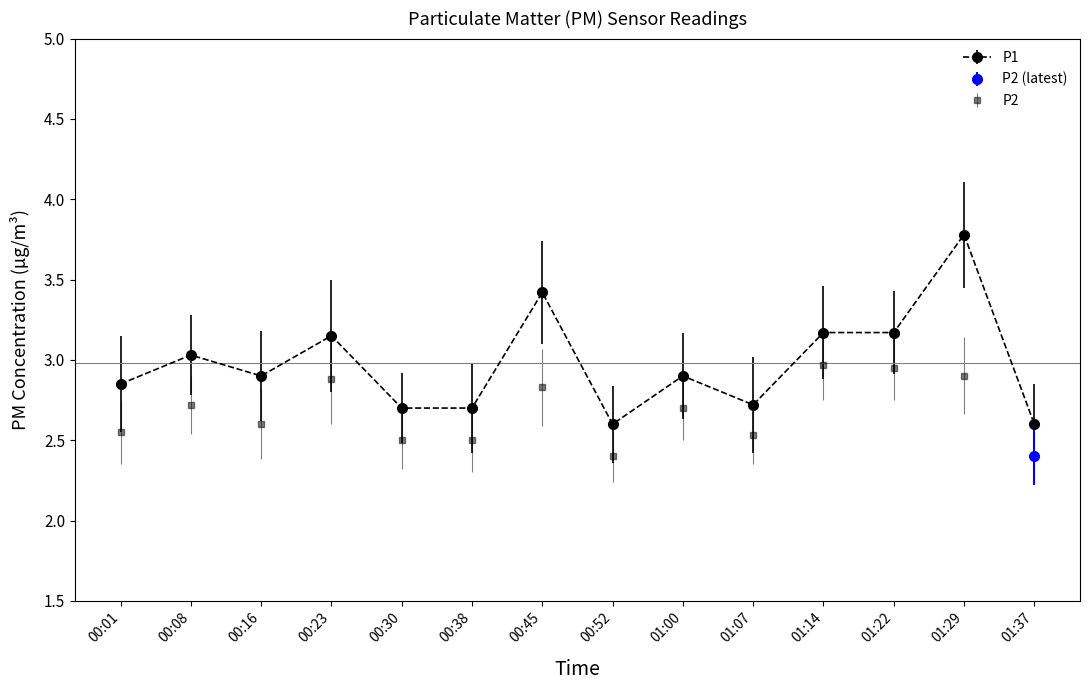

Rank the categories by value from highest to lowest.

01:29, 00:45, 01:14, 01:22, 00:23, 00:08, 00:16, 01:00, 00:01, 01:07, 00:30, 00:38, 00:52, 01:37